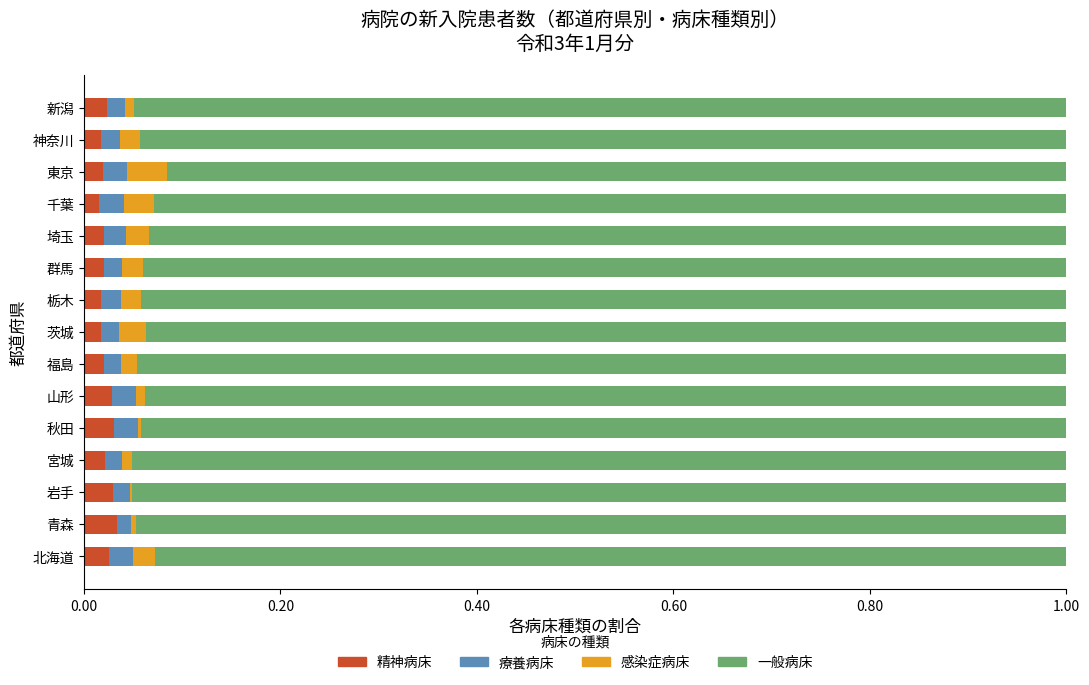

What is the sum of all 精神病床 values?

0.3